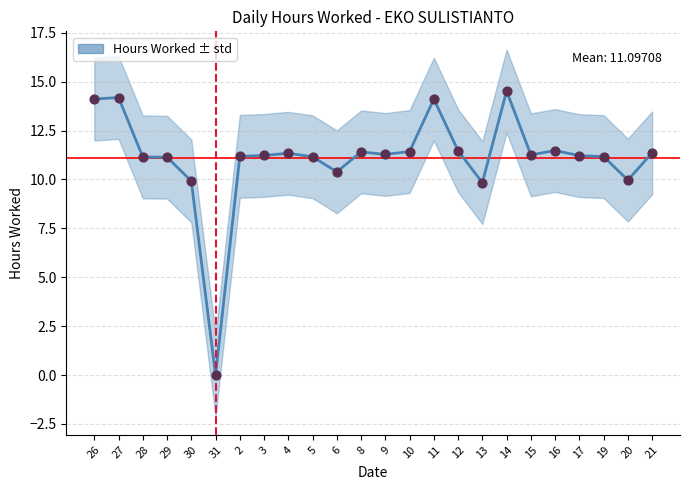

What is the change in value from 27 to 10?

-2.8